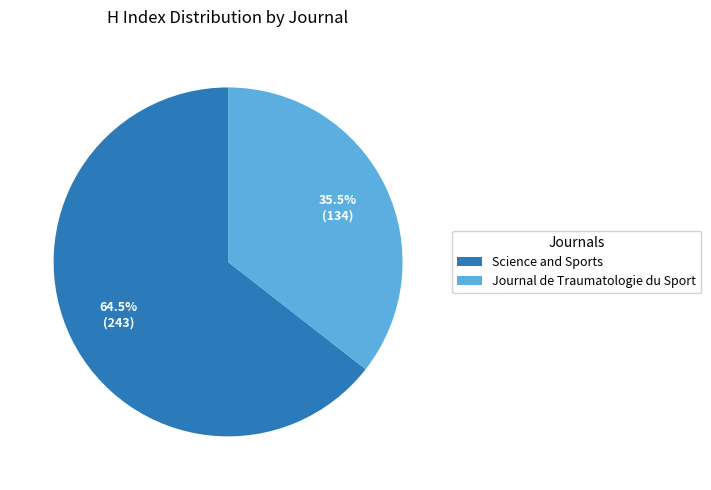

Is the sum of Journal de Traumatologie du Sport and Science and Sports greater than half?

Yes